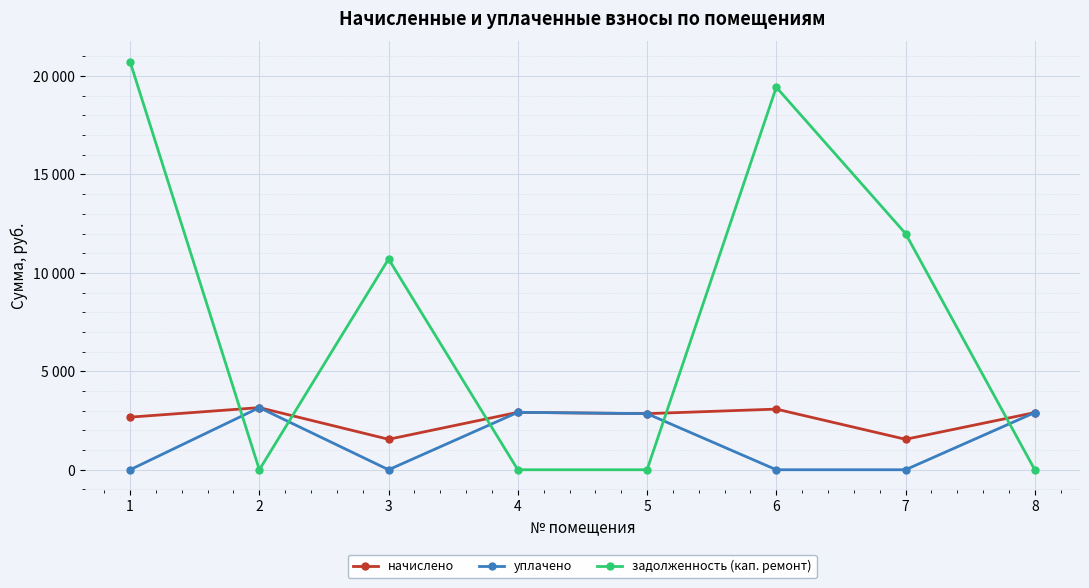

What are all the series names shown in the legend?

начислено, уплачено, задолженность (кап. ремонт)